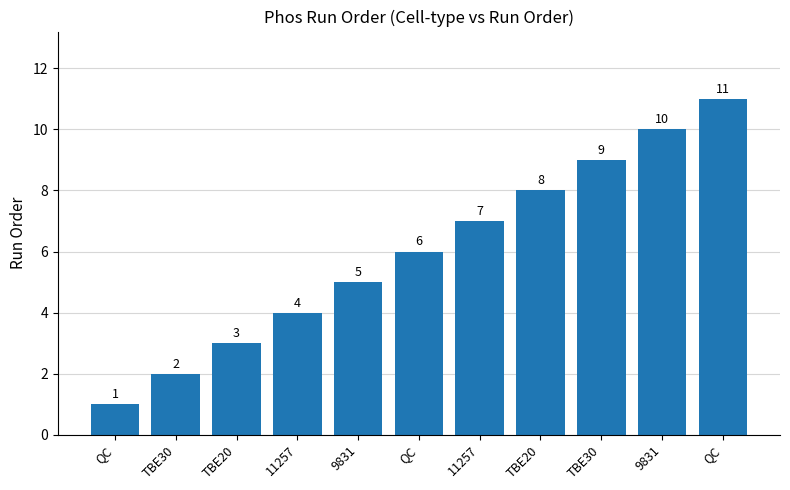

Are the bars horizontal?

No